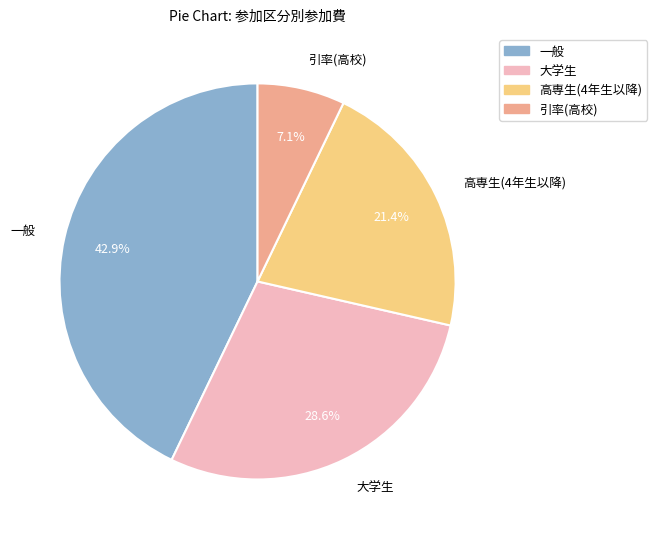

Which category has the smallest portion of the pie?

引率(高校)